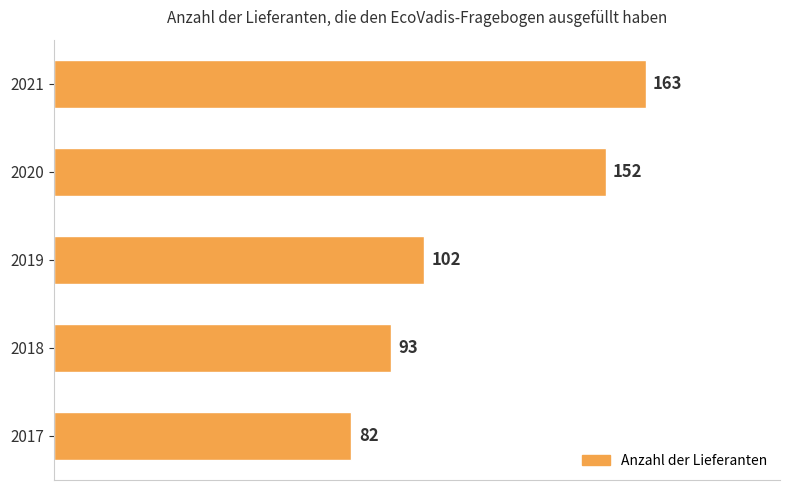

What is the change in value from 2017 to 2021?

+81